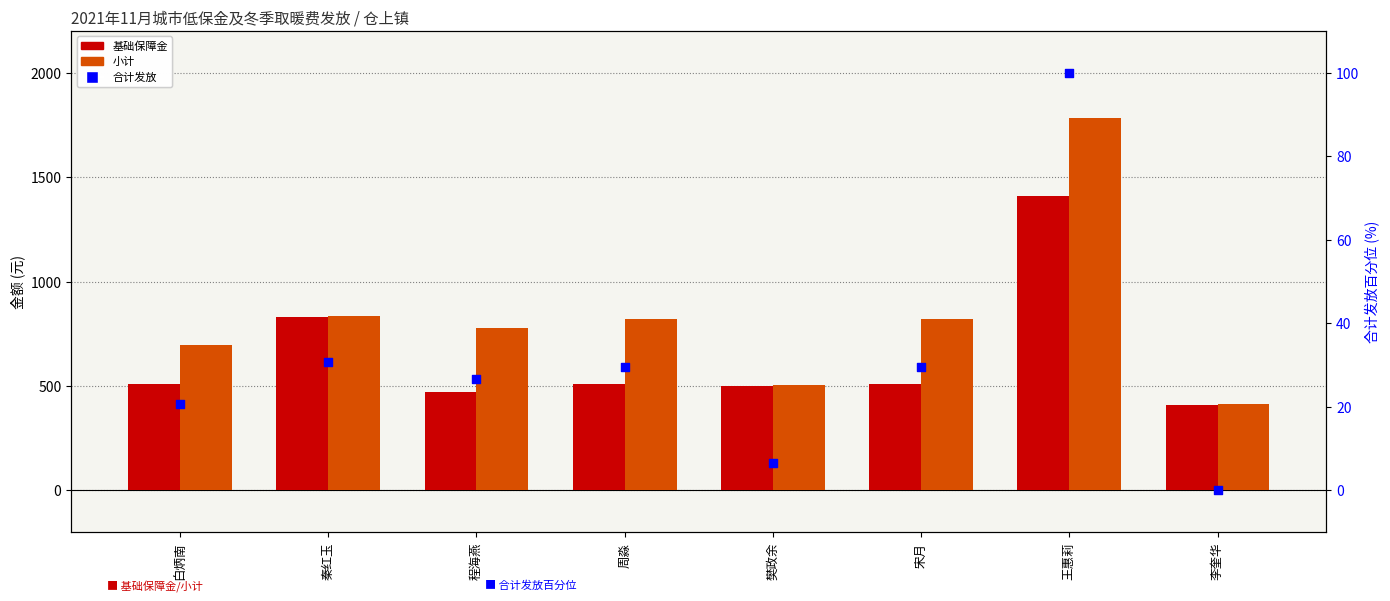

Which series has the largest total across all categories?

小计